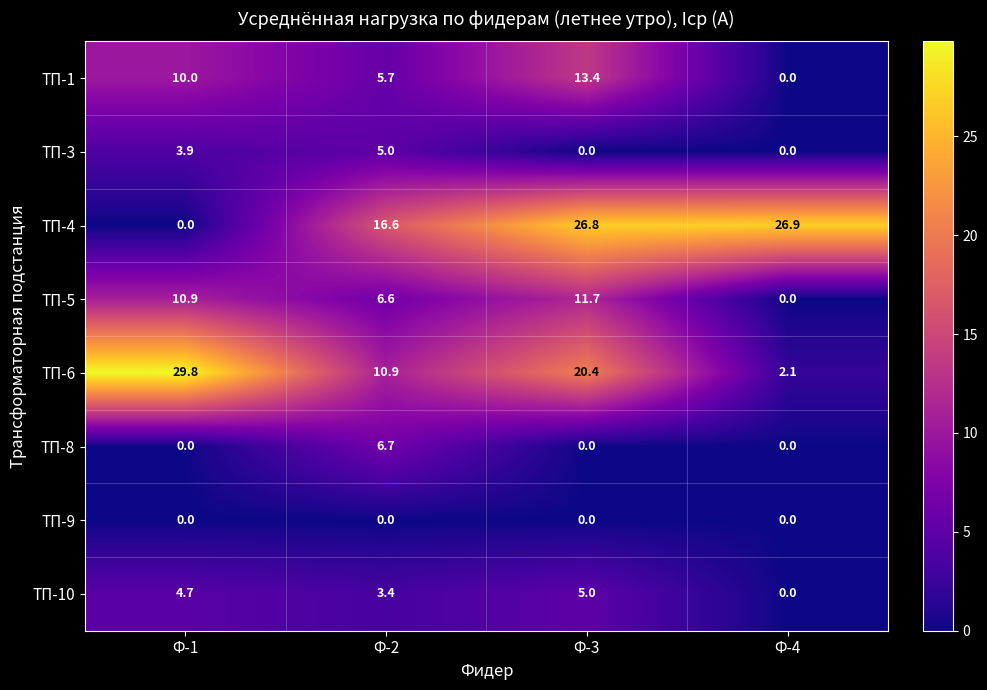

At which label does ТП-5 reach its peak?

Ф-3